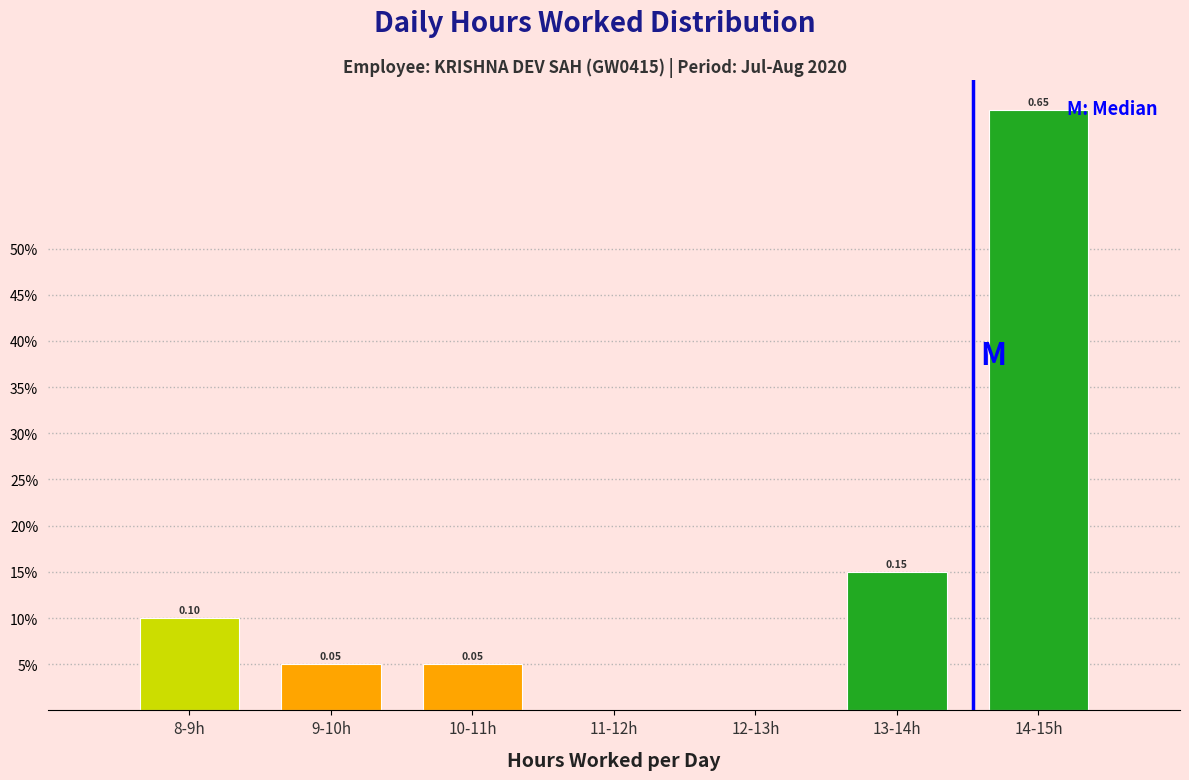

Are the bars horizontal?

No